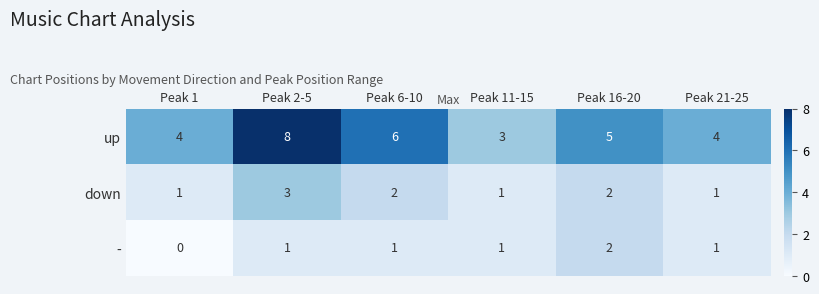

How many down values are between 1 and 2?

5